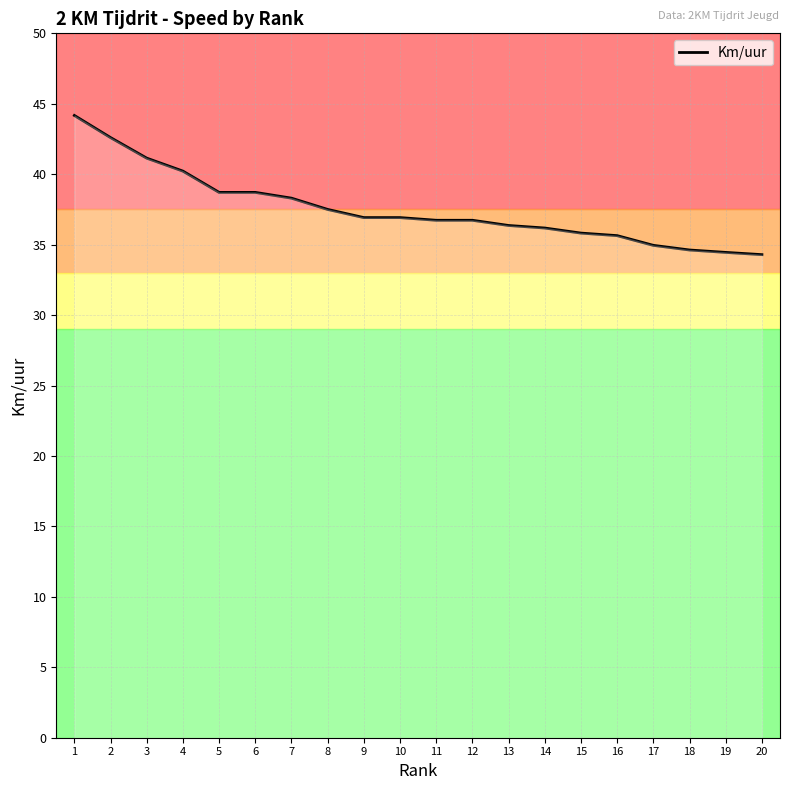

What is the difference between the maximum and minimum values?

9.9